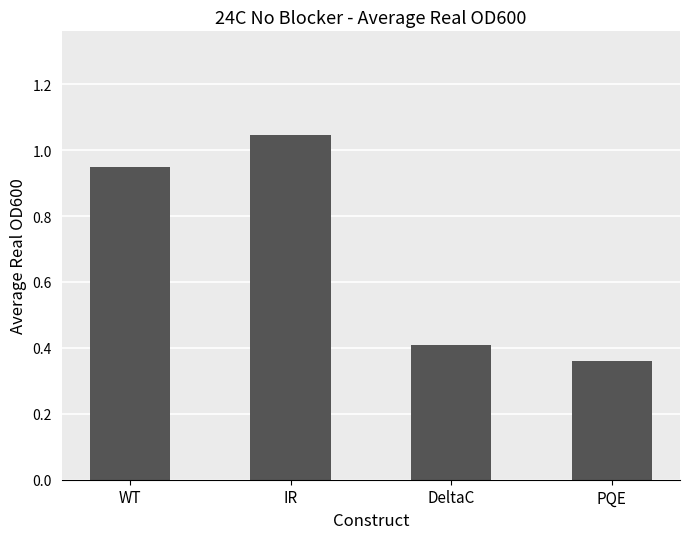

At which label is the value closest to 0?

PQE